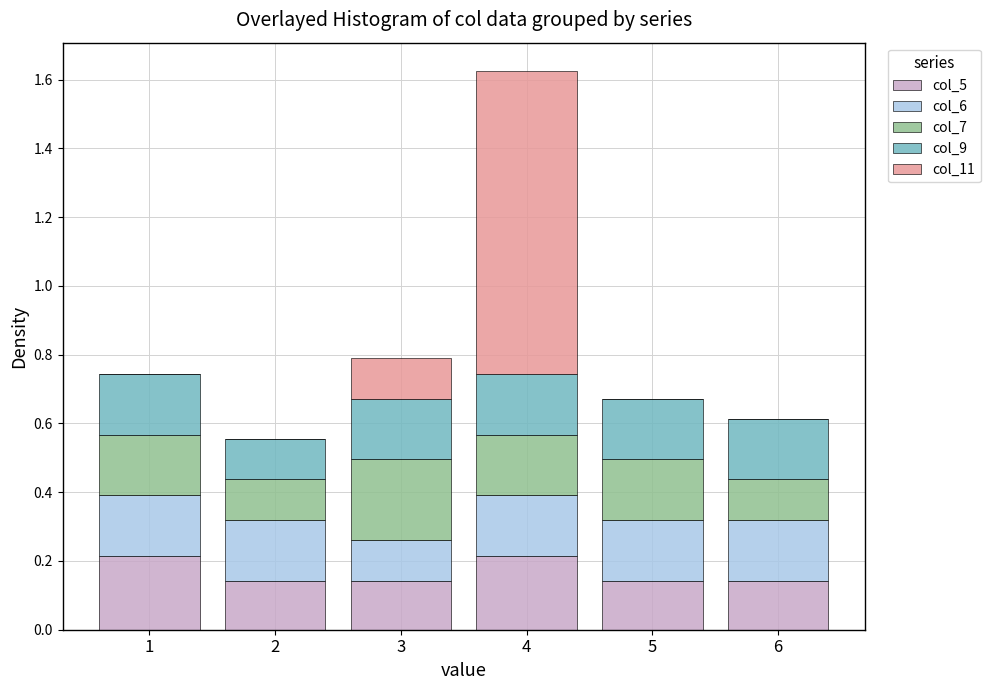

Reading left to right, list every stacked bar in this chart as the range it spans on the x-axis followed by its total height. The values are not printed on the chart, so give them approximately, as read against the axis.

0.5 to 1.5: 0.74
1.5 to 2.5: 0.56
2.5 to 3.5: 0.78
3.5 to 4.5: 1.62
4.5 to 5.5: 0.68
5.5 to 6.5: 0.62